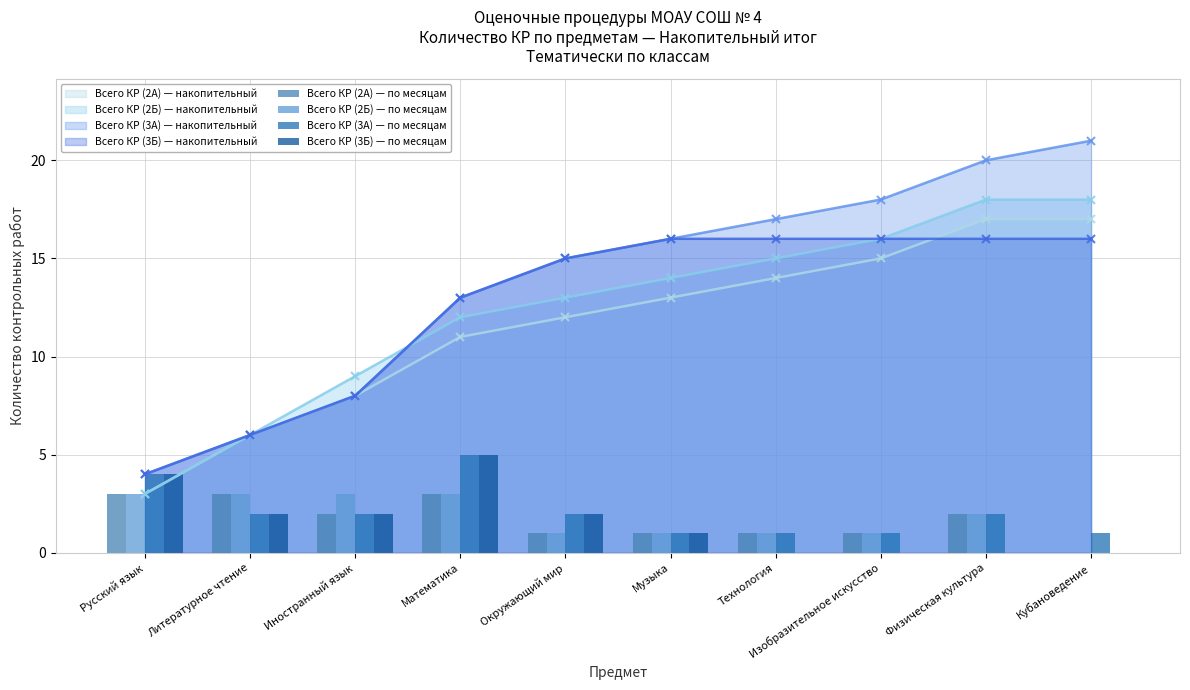

Does the chart contain any negative values?

No